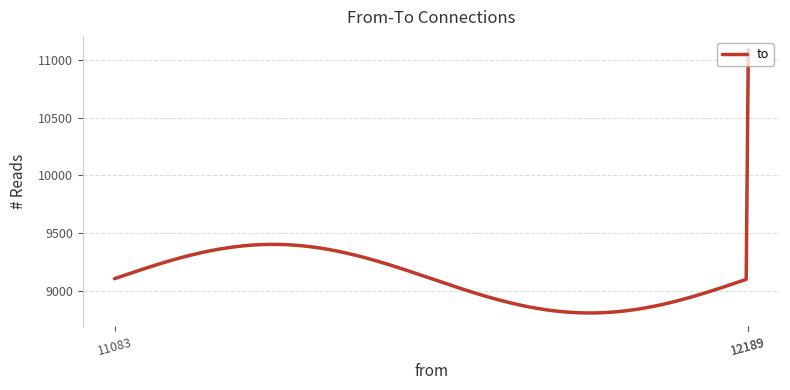

What is the difference between the maximum and minimum values?

2270.1